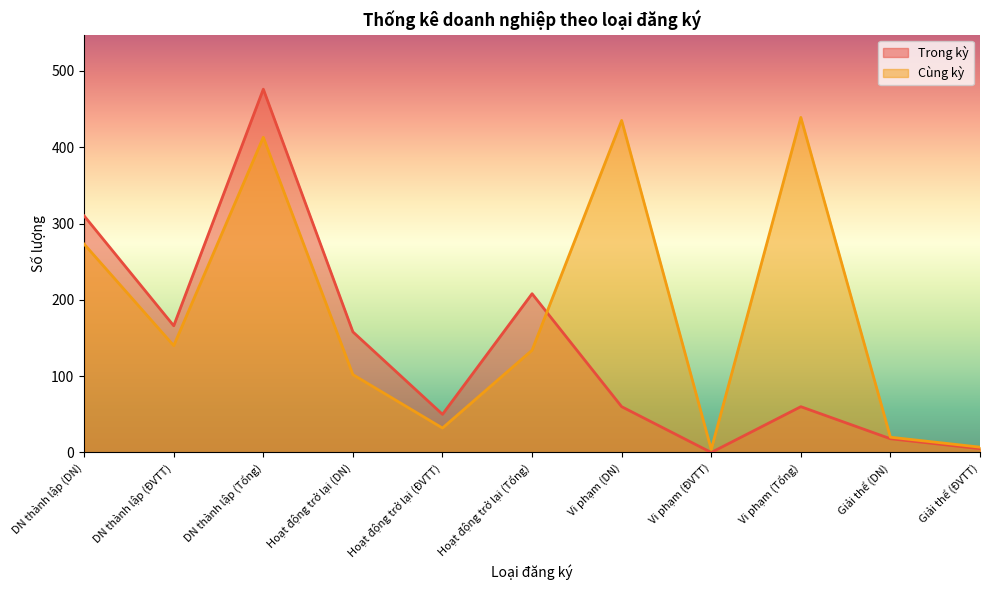

What is the lowest value of the Cùng kỳ series?

4